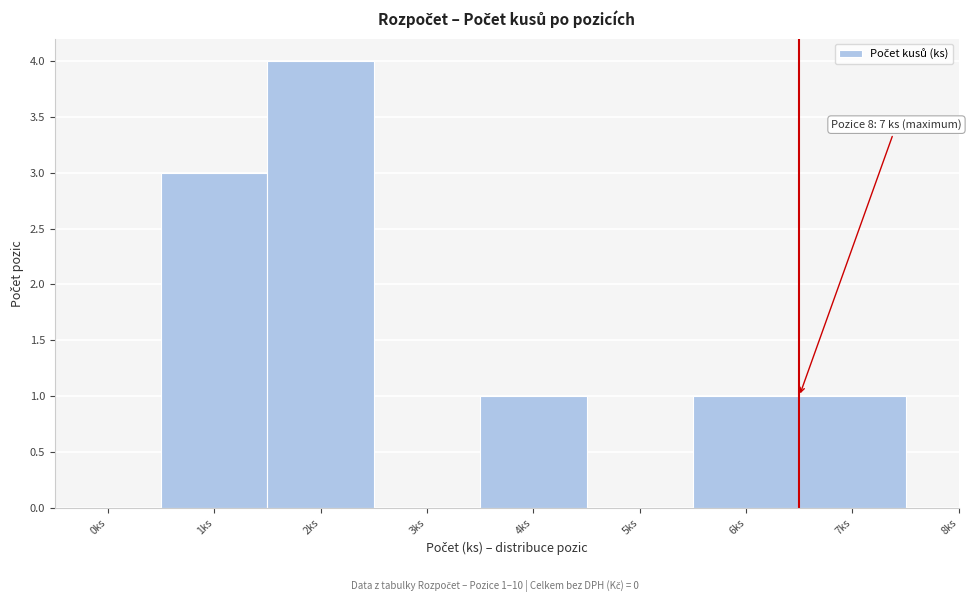

Reading right to left, what are all the values shown in this chart?

7ks=1	6ks=1	5ks=0	4ks=1	3ks=0	2ks=4	1ks=3	0ks=0